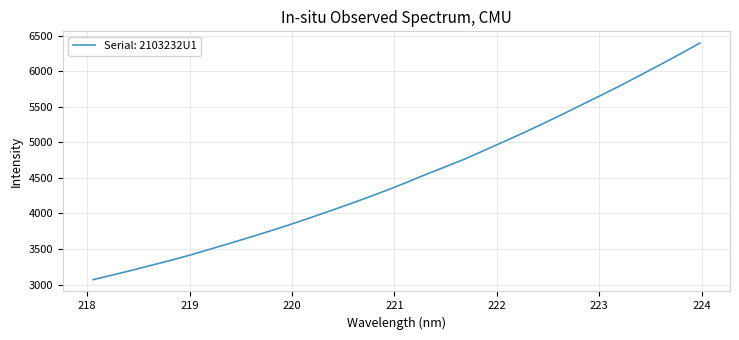

What is the smallest value displayed?

3070.4